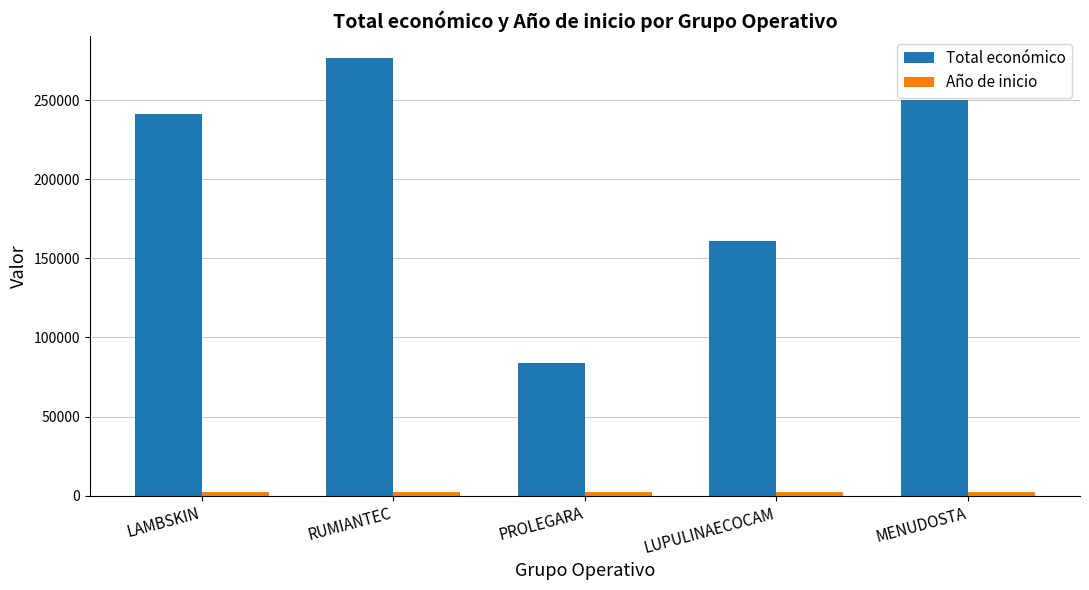

Where is Total económico nearest to the value 180220?

LUPULINAECOCAM